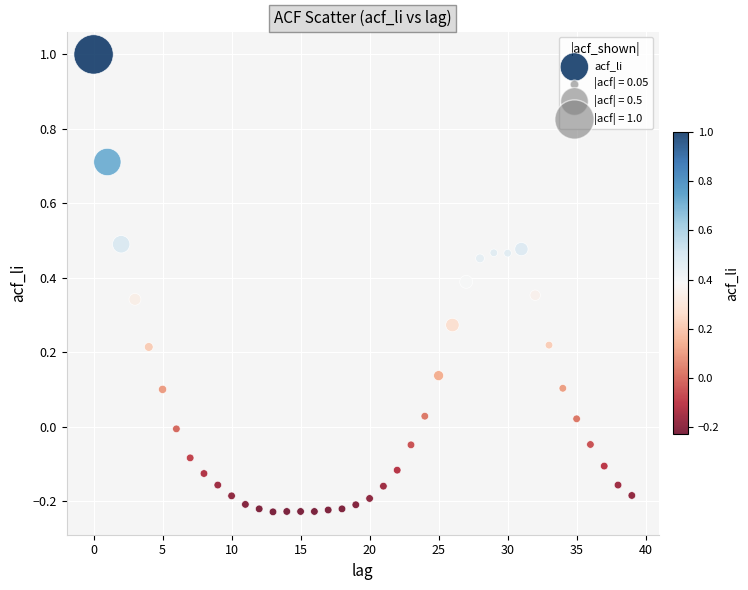

What is the range of Y values (max minus min)?

1.2